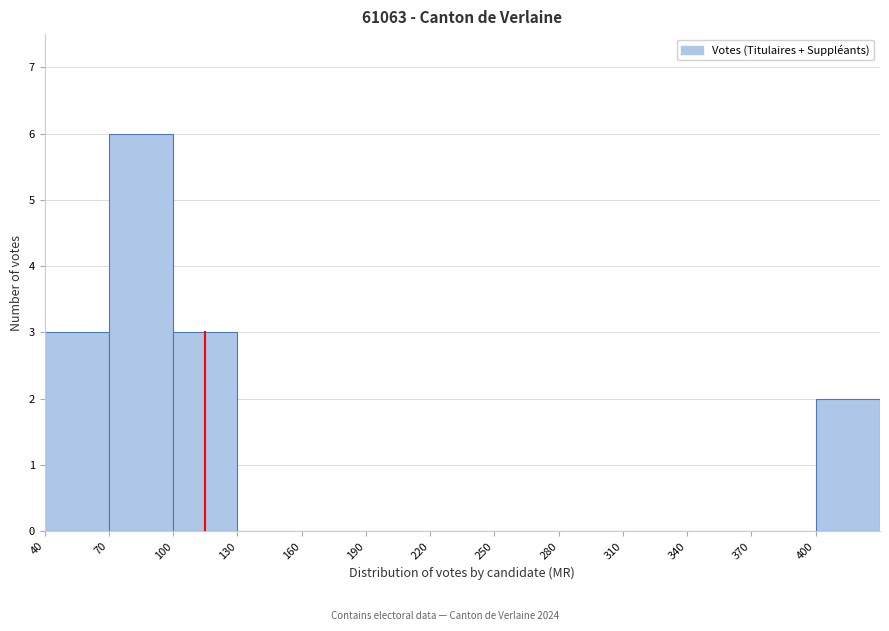

Reading left to right, list every bar in this chart as the range it spans on the x-axis followed by its height. The values are not printed on the chart, so give them approximately, as read against the axis.

40 to 70: 3
70 to 100: 6
100 to 130: 3
130 to 160: 0
160 to 190: 0
190 to 220: 0
220 to 250: 0
250 to 280: 0
280 to 310: 0
310 to 340: 0
340 to 370: 0
370 to 400: 0
400 to 430: 2